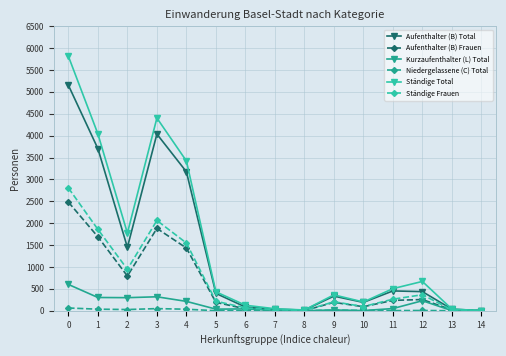

What is the sum of the Aufenthalter (B) Frauen values at 9 and 0?

2672